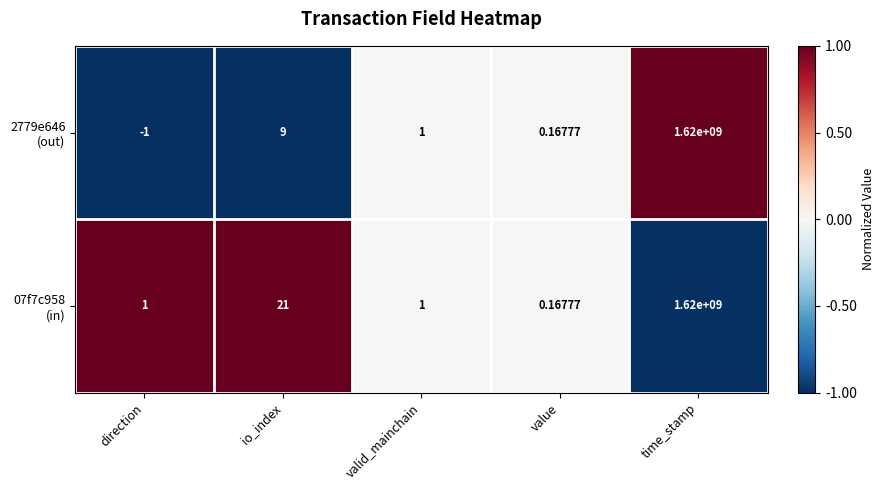

Which label corresponds to the largest value in the chart?

time_stamp